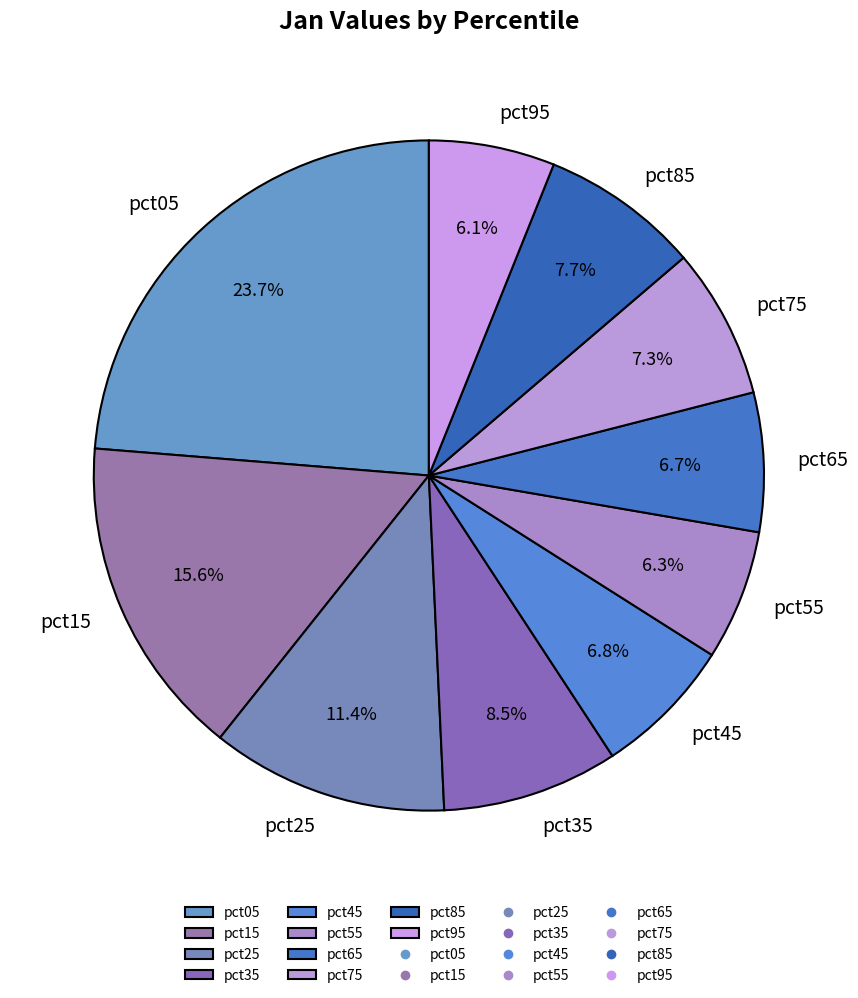

What is the largest slice in the pie chart?

pct05